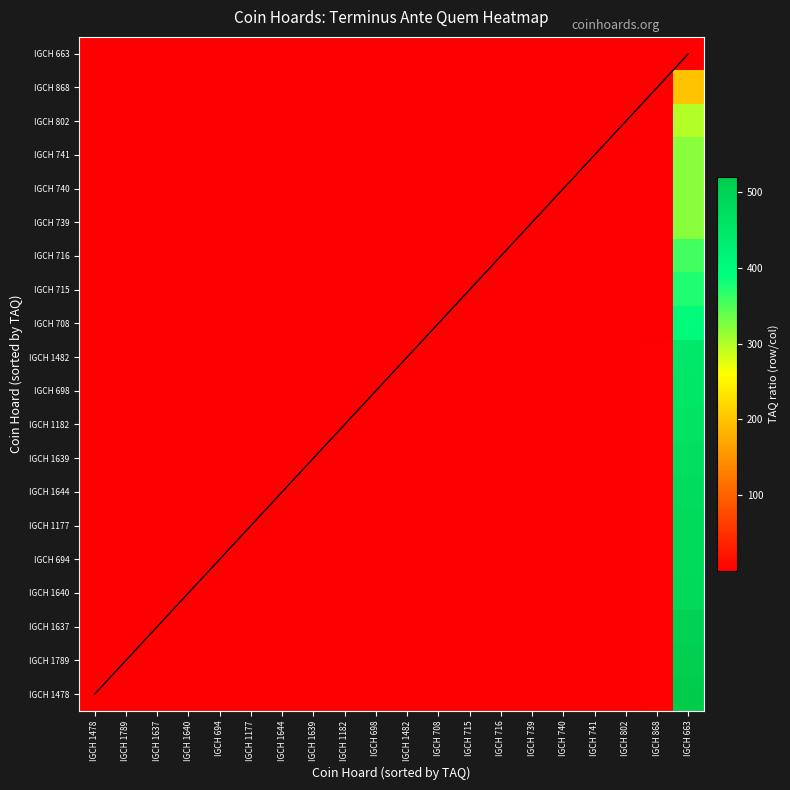

What is the maximum value for IGCH 1639?

470.0